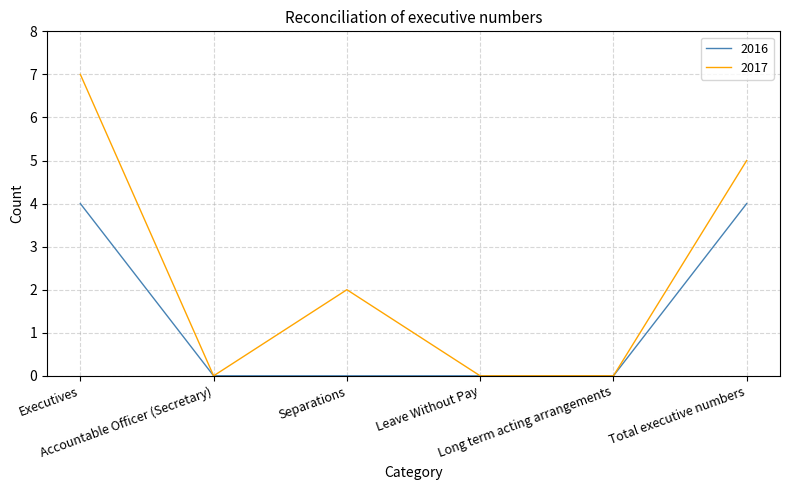

Which series has the widest spread of values?

2017